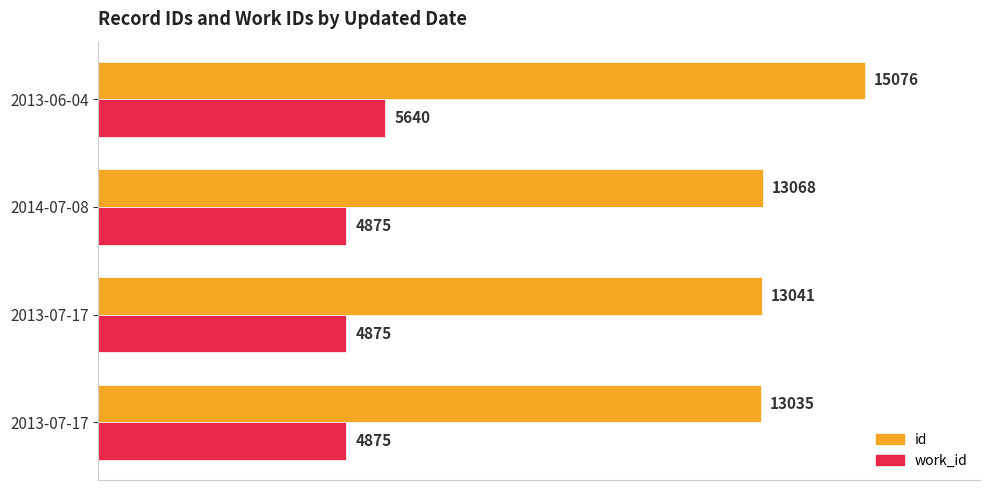

Count the number of data series in this chart.

2